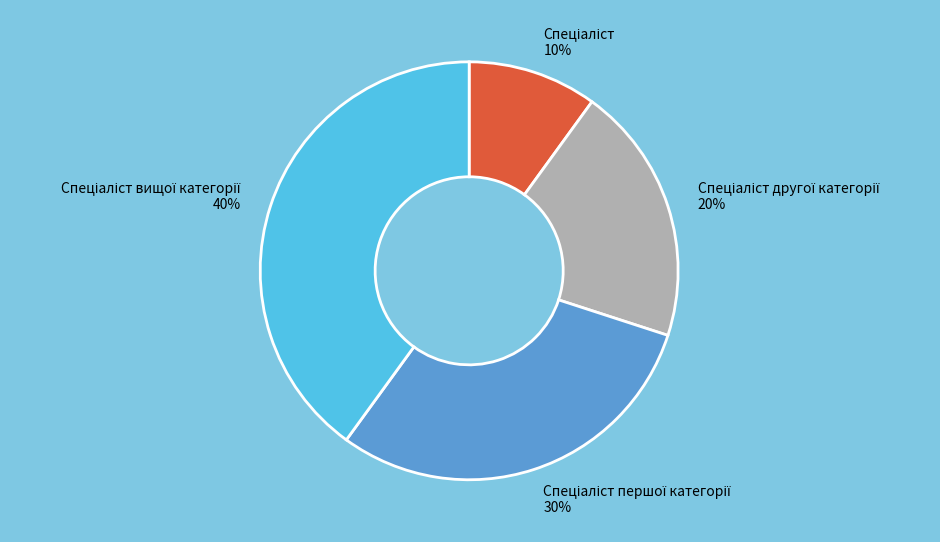

To the nearest percent, what is the average slice percentage?

25%